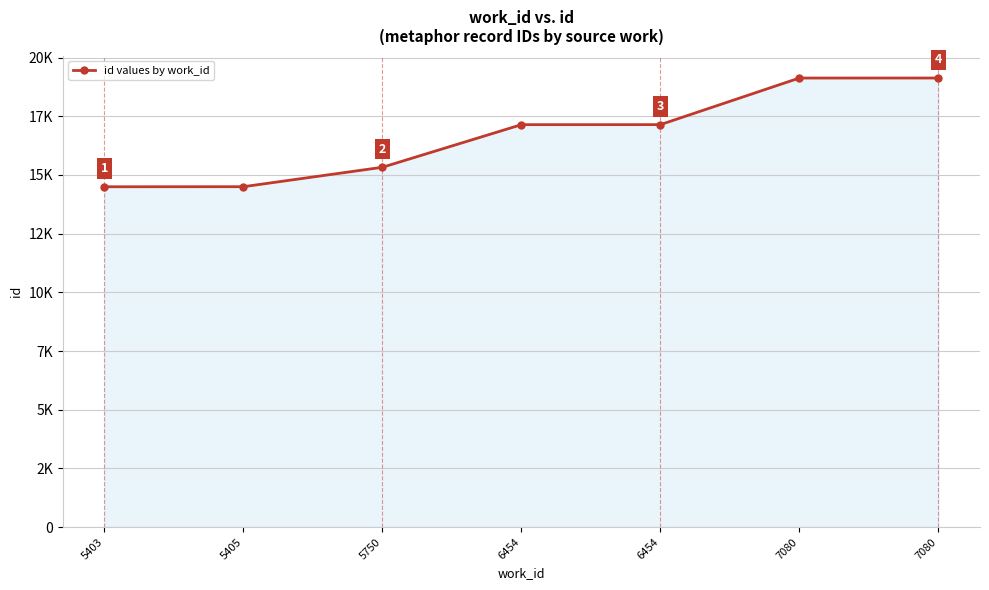

What is the value of the 4th point from the left?

17143